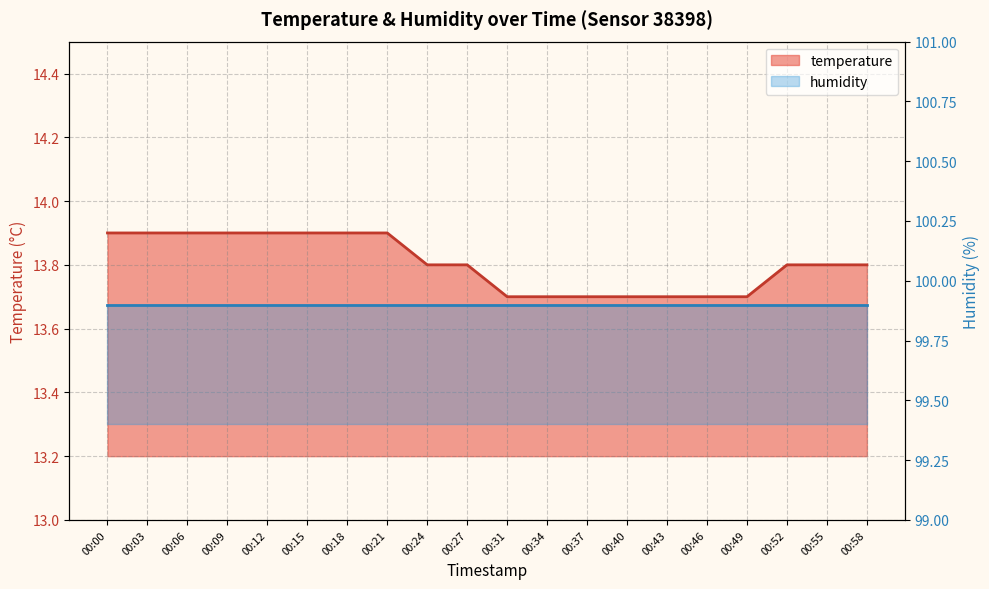

What is the value of the 14th point from the left?

13.7